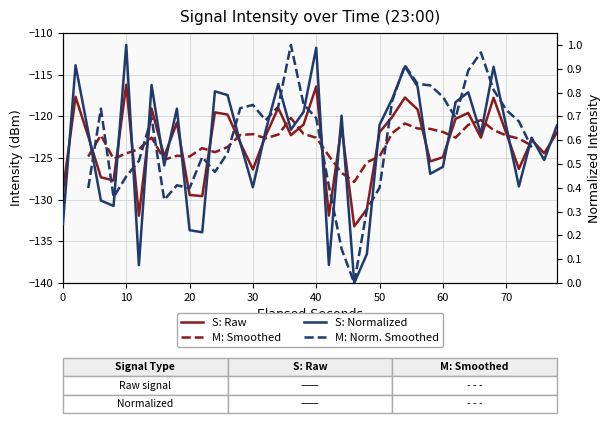

What is the maximum value shown in the chart?

-116.2